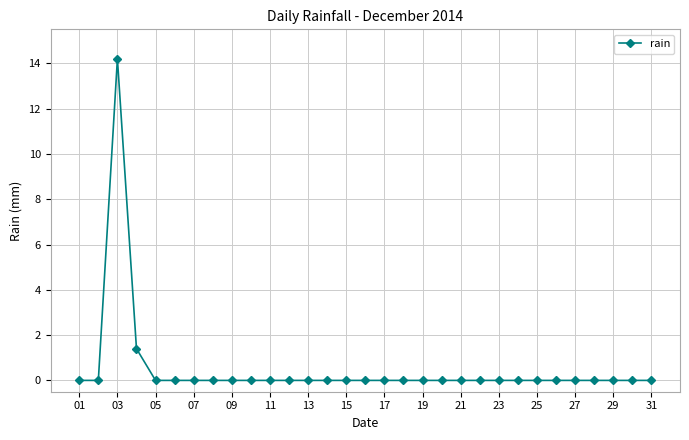

What is the average value?

0.5